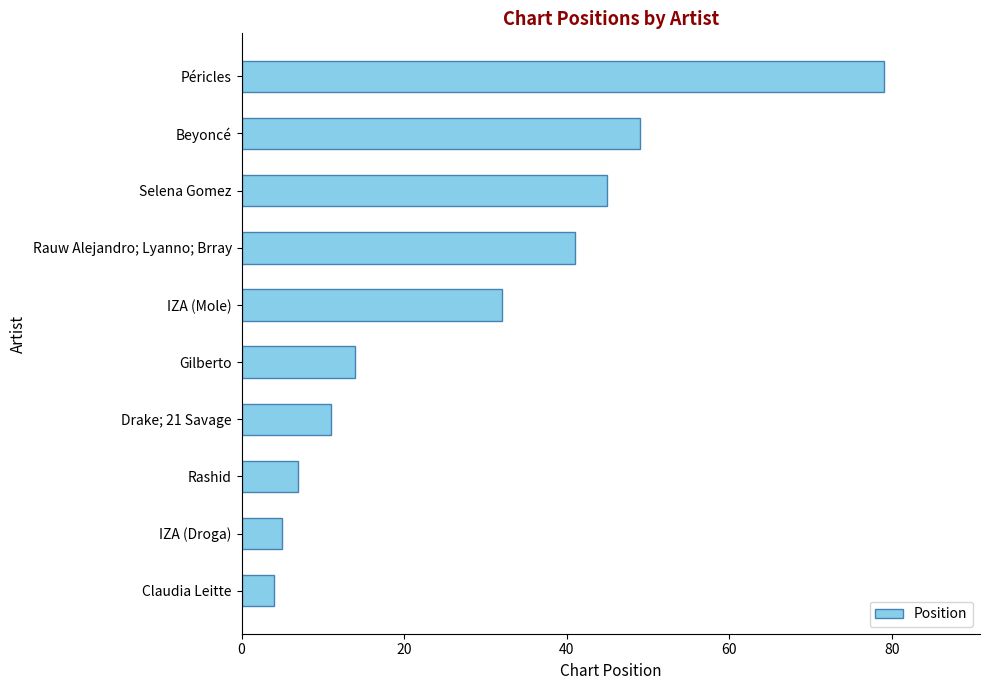

List the labels in order of value, smallest first.

Claudia Leitte, IZA (Droga), Rashid, Drake; 21 Savage, Gilberto, IZA (Mole), Rauw Alejandro; Lyanno; Brray, Selena Gomez, Beyoncé, Péricles